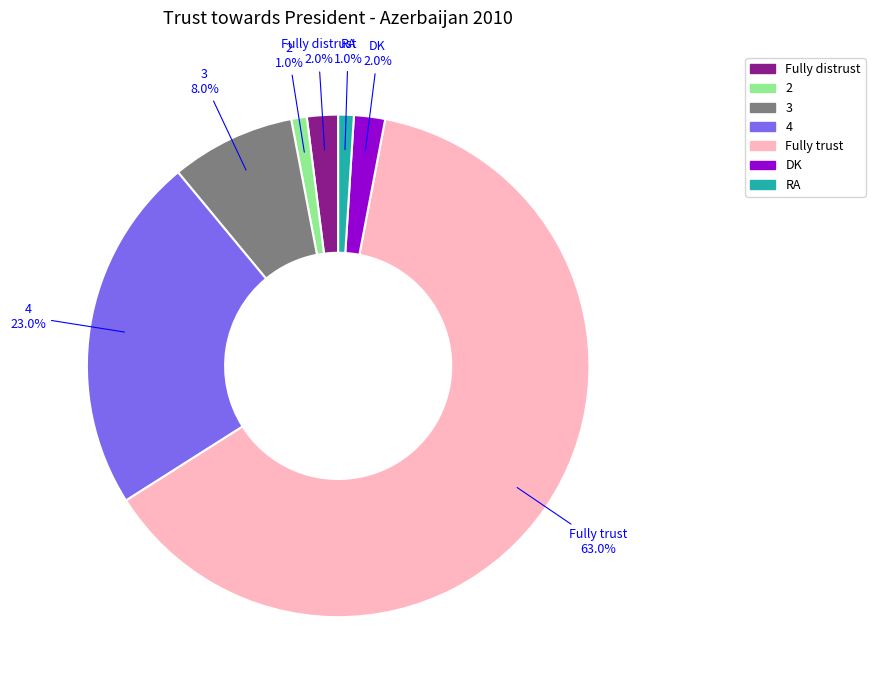

How much of the chart is everything except DK?

98.0%